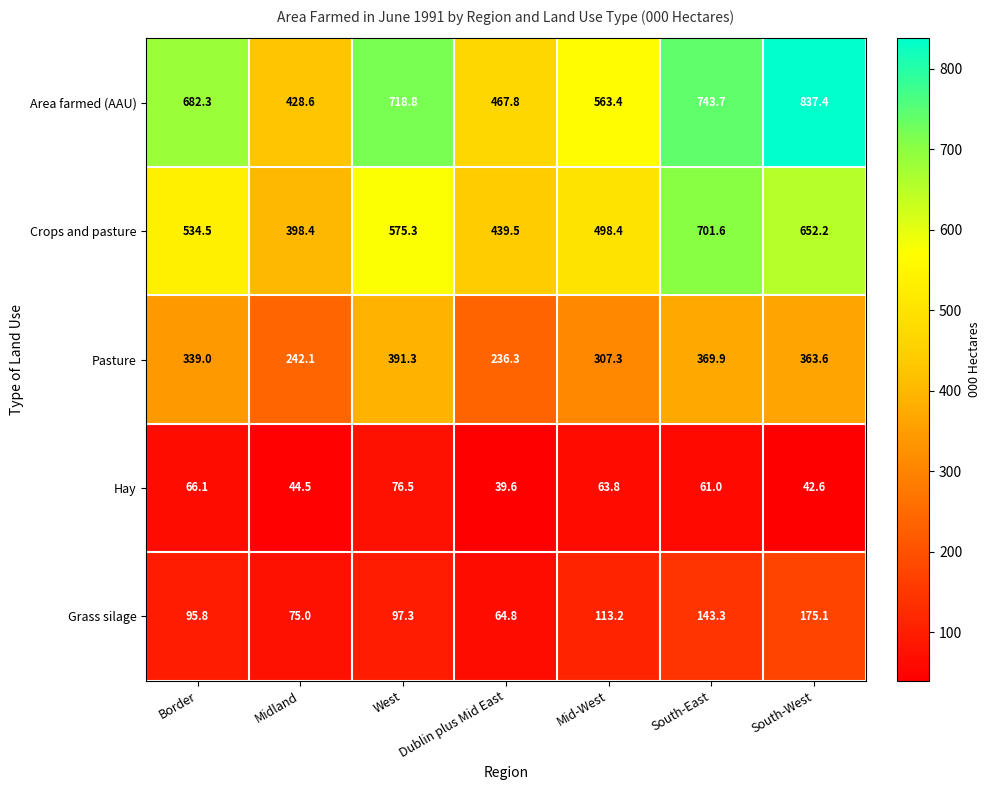

True or false: Area farmed (AAU) has a value of 682.3 at Border.

True